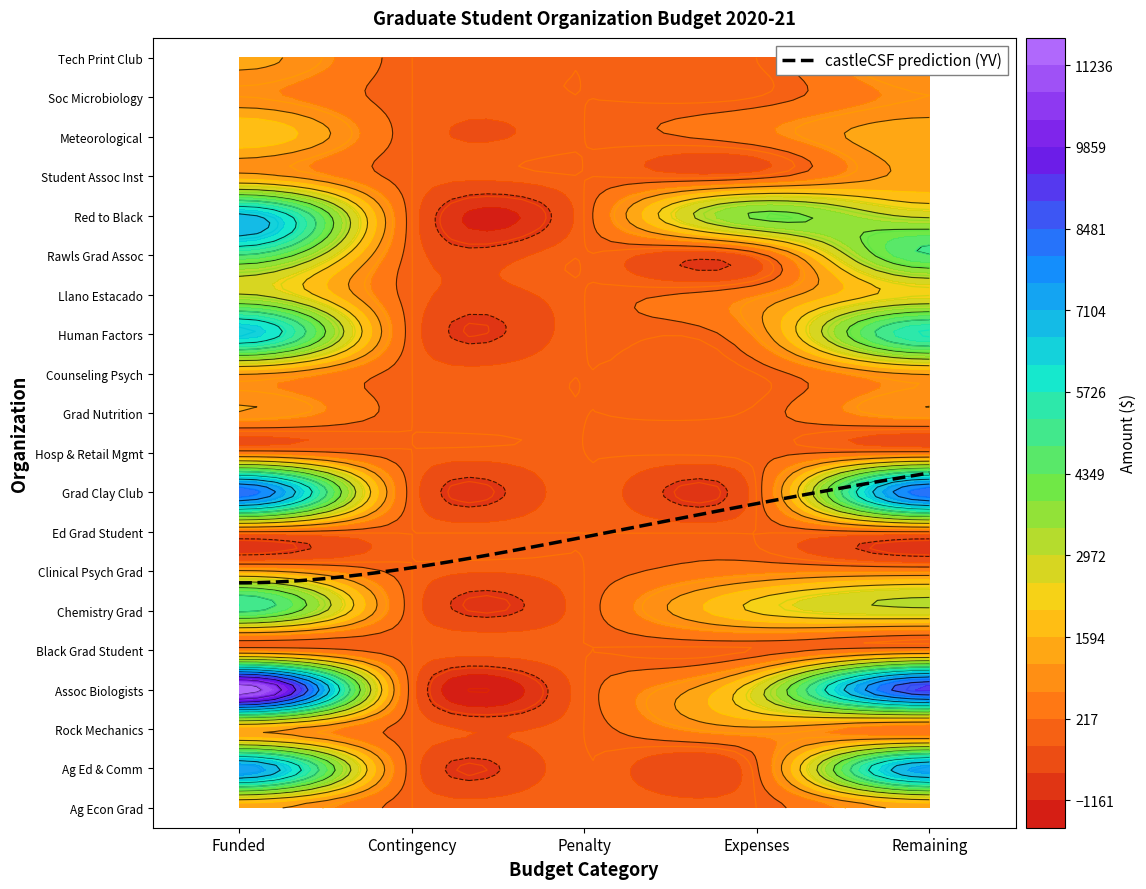

List the labels in order of Agricultural Economics Graduate Student value, largest first.

Funded, Remaining, Contingency, Penalty, Expenses